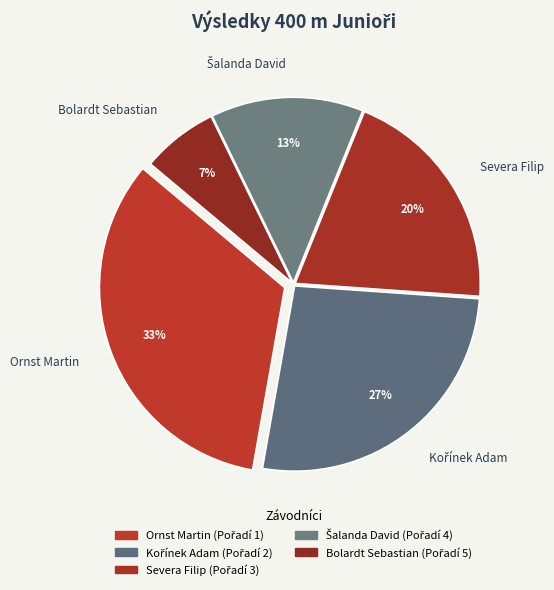

Is there a majority slice in this chart?

No